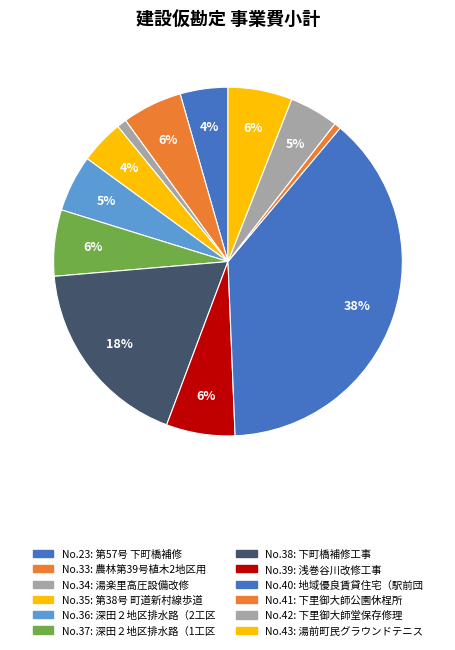

What is the smallest slice in the pie chart?

41